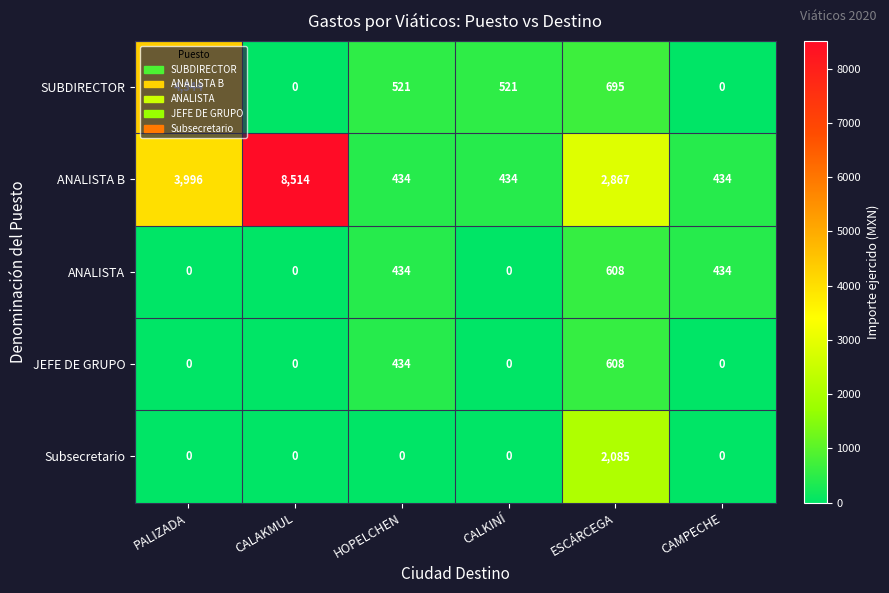

Which category has the highest value in the ANALISTA B series?

CALAKMUL